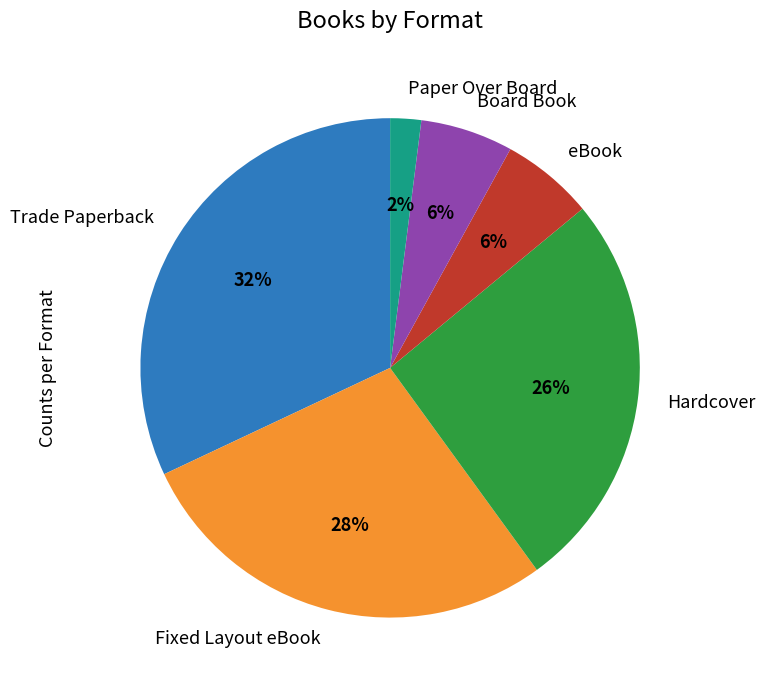

What is the ratio of the value at Board Book to the value at Paper Over Board?

3.0